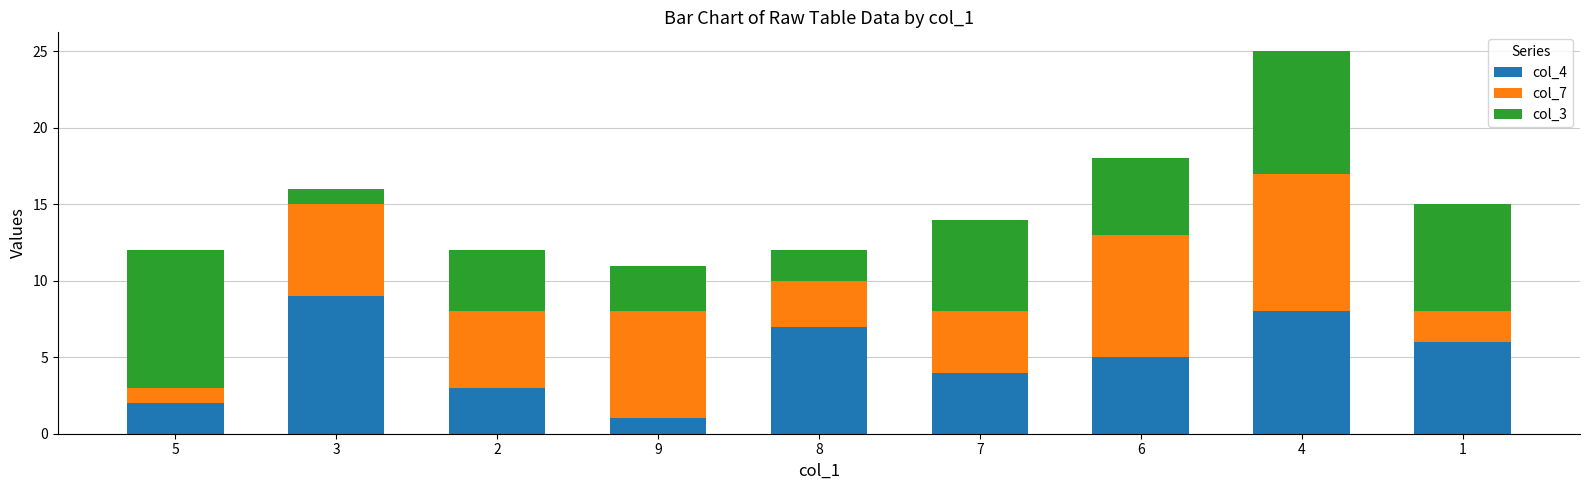

Count the number of categories in the chart.

9